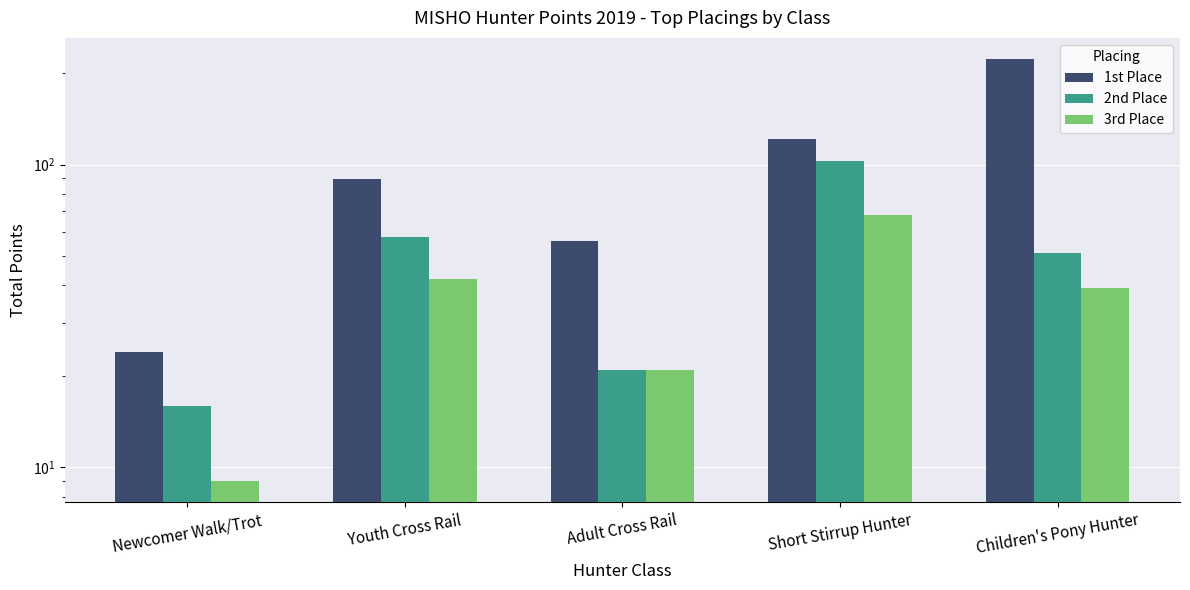

Reading left to right, extract all data points from this chart.

1st Place: Newcomer Walk/Trot=24.0	Youth Cross Rail=89.5	Adult Cross Rail=56.0	Short Stirrup Hunter=121.0	Children's Pony Hunter=223.0
2nd Place: Newcomer Walk/Trot=16.0	Youth Cross Rail=57.5	Adult Cross Rail=21.0	Short Stirrup Hunter=103.0	Children's Pony Hunter=51.0
3rd Place: Newcomer Walk/Trot=9.0	Youth Cross Rail=42.0	Adult Cross Rail=21.0	Short Stirrup Hunter=68.0	Children's Pony Hunter=39.0